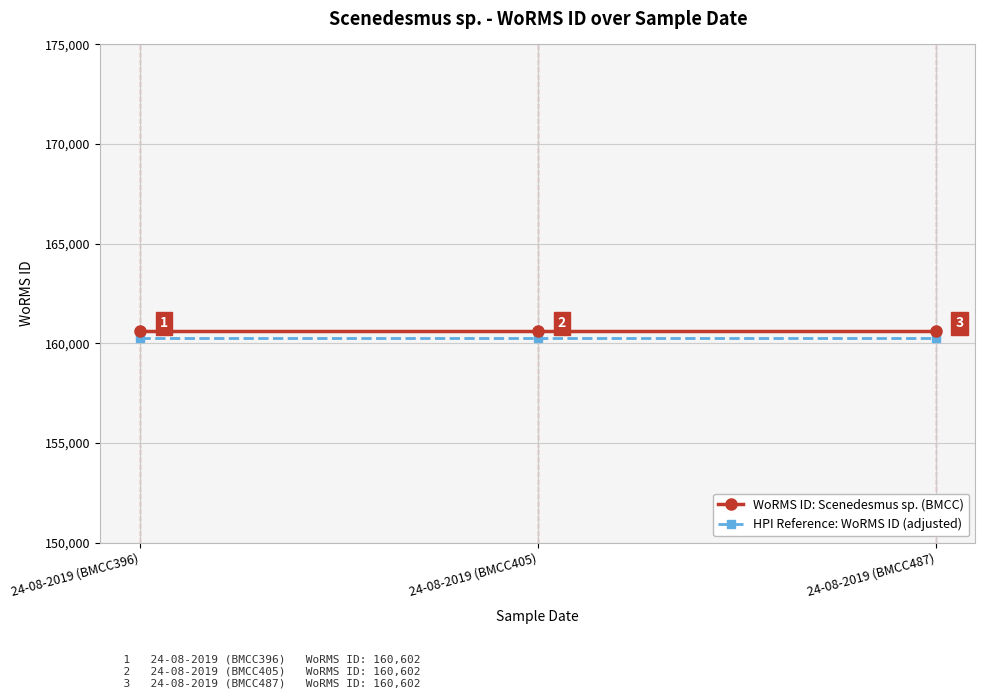

What is the label of the 1st point from the right?

24-08-2019 (BMCC487)